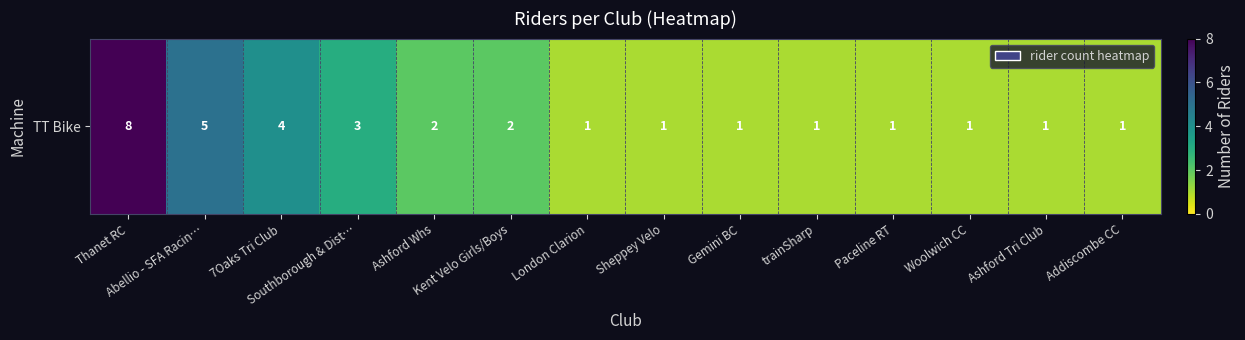

What is the ratio of the value at Sheppey Velo to the value at Thanet RC?

0.1